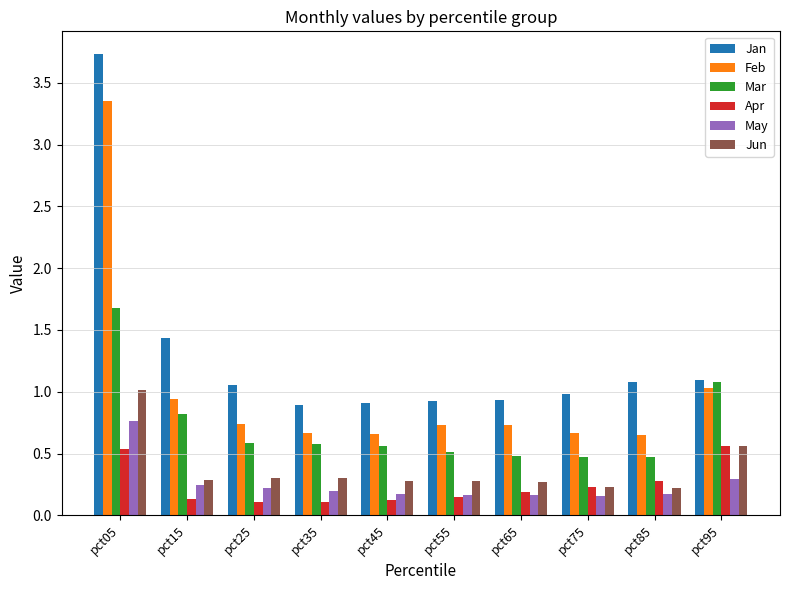

What is the total value across all series at pct55?

2.8